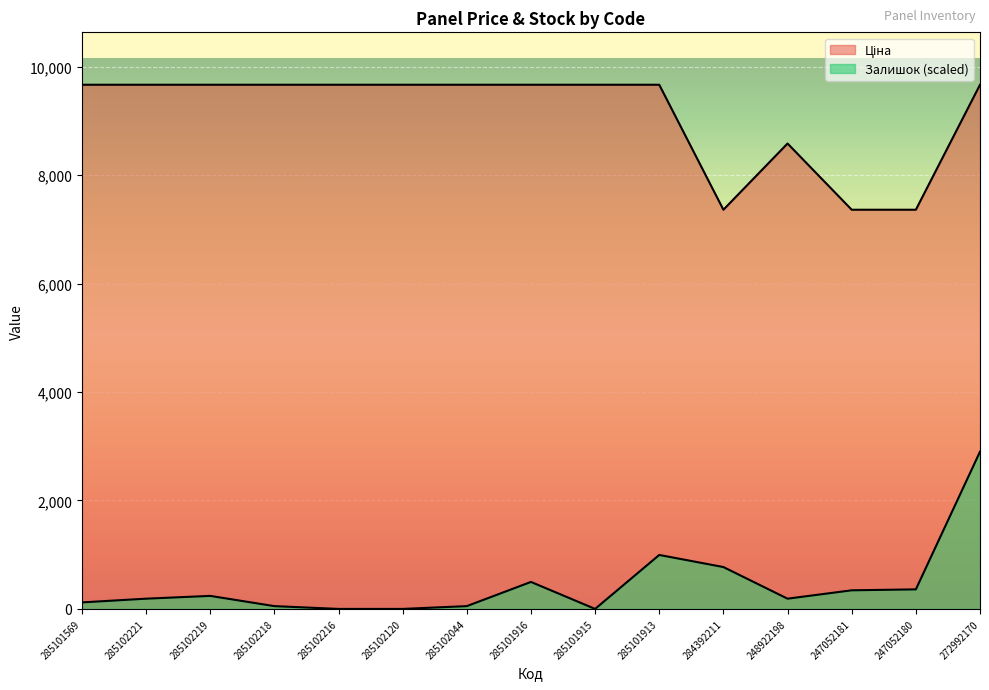

What is the difference between the maximum and second lowest values in the Залишок series?

2899.4